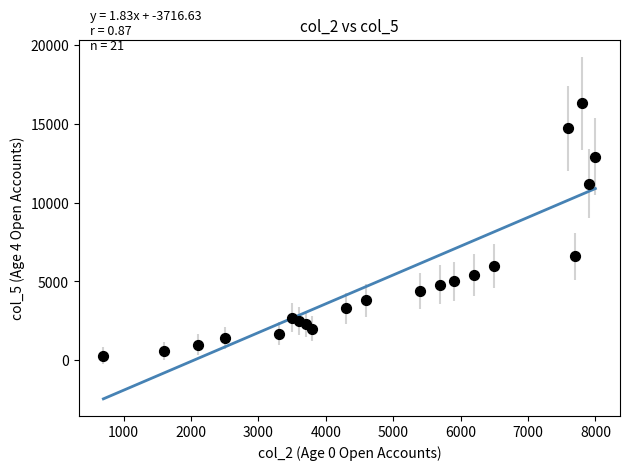

What Y value in the scatter plot is closest to 8300?

6600